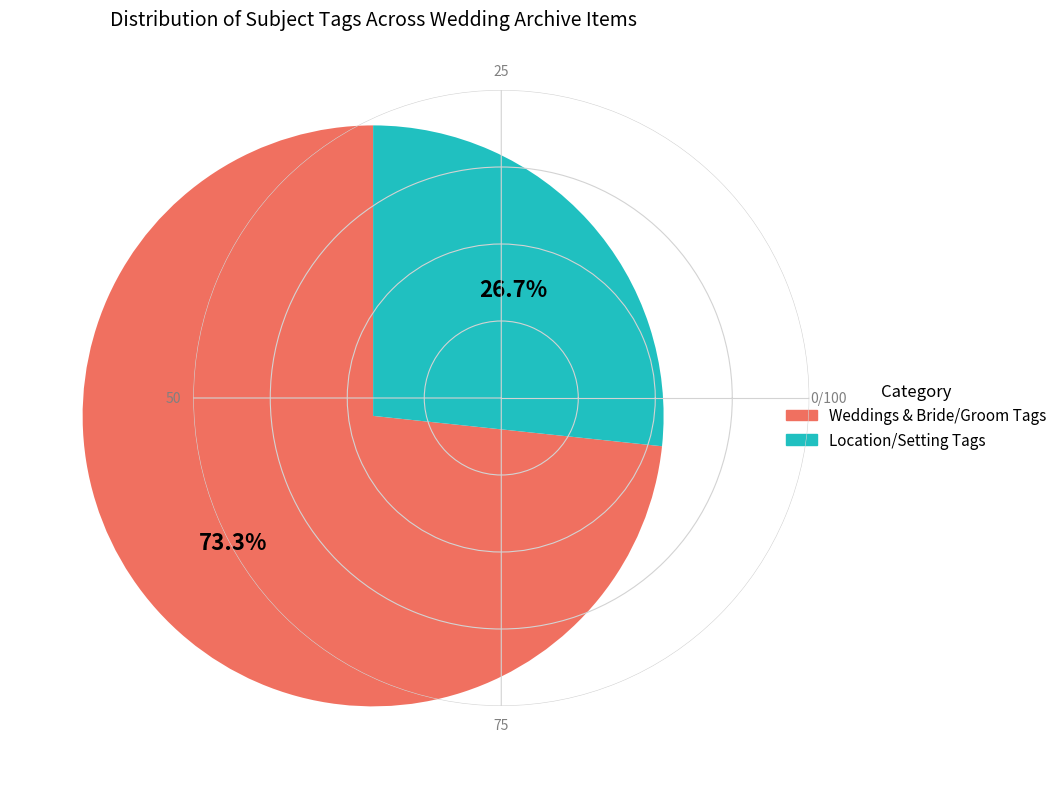

Is there a majority slice in this chart?

Yes